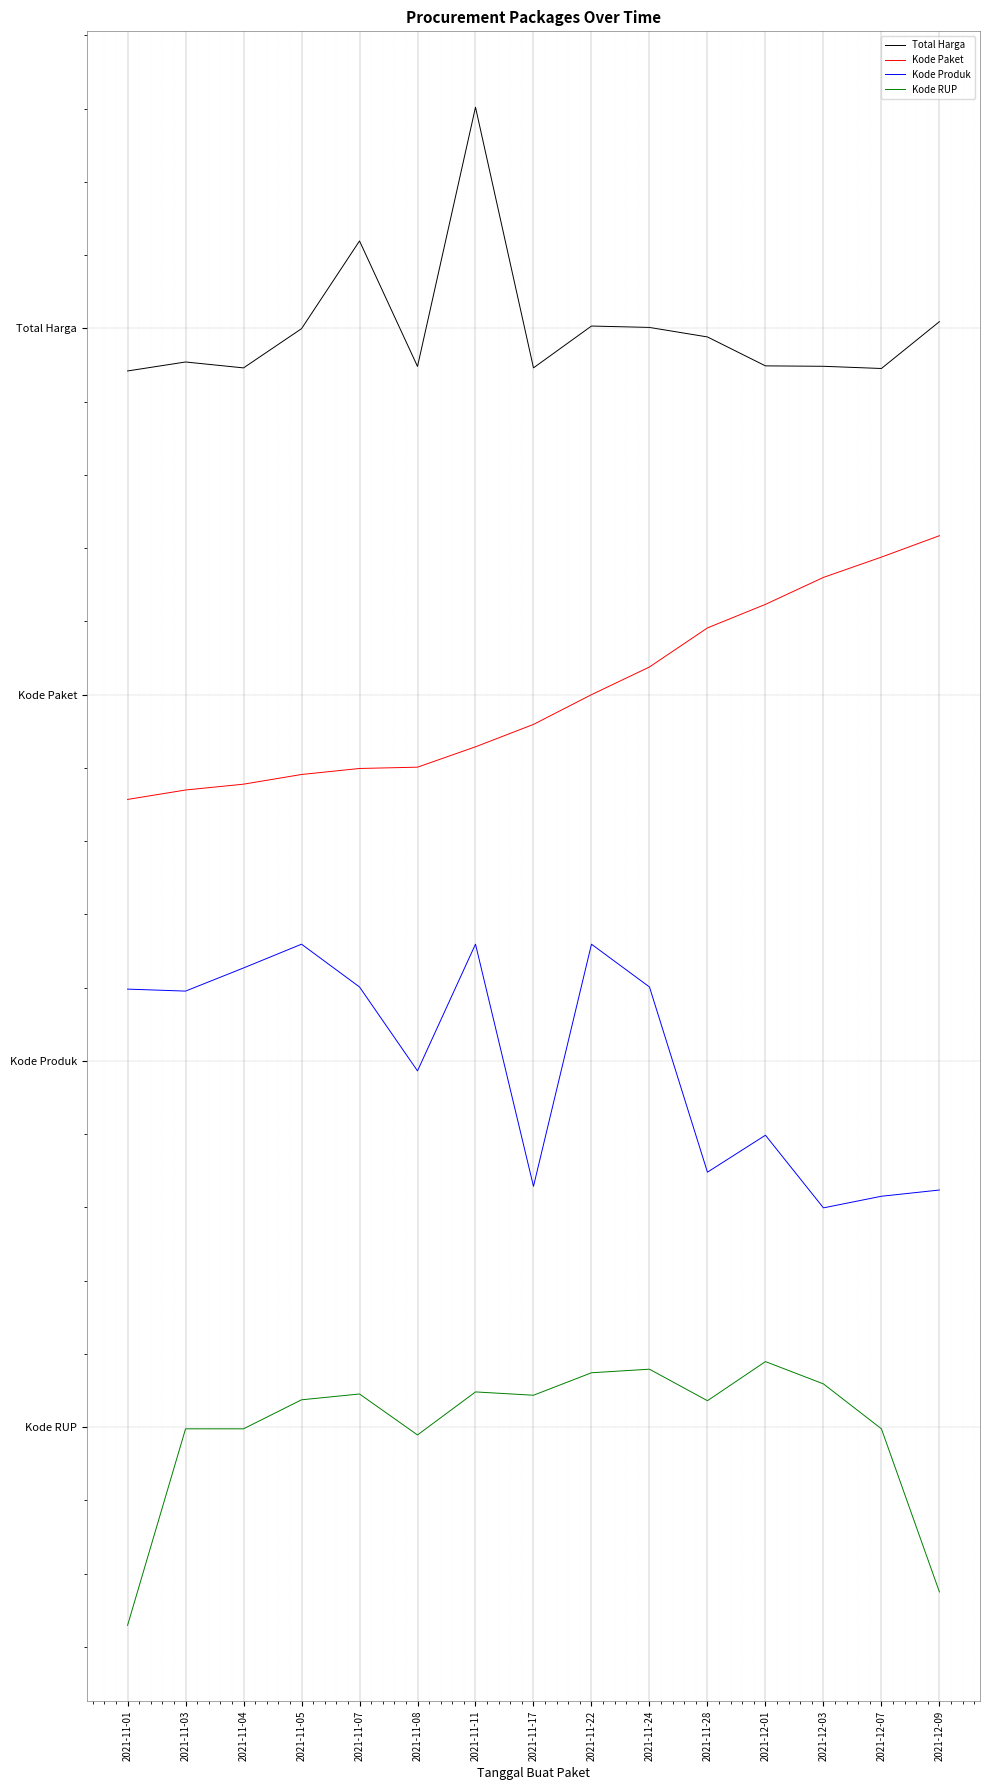

Is the value of Kode Produk at 2021-11-07 greater than the value of Kode RUP at 2021-12-03?

Yes